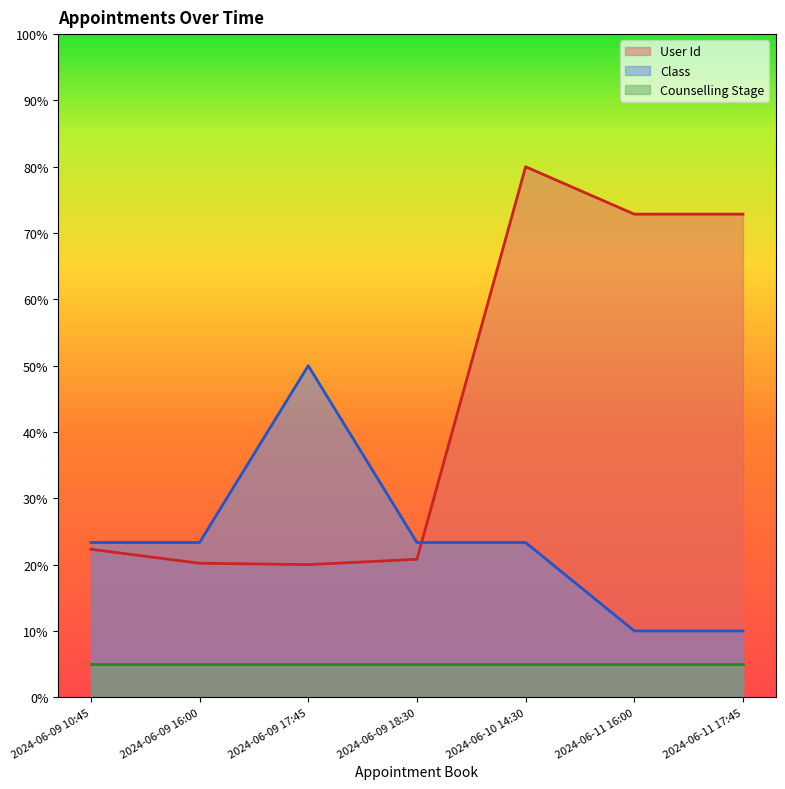

What is the value of the Class point at the 2nd from the left?

23.3